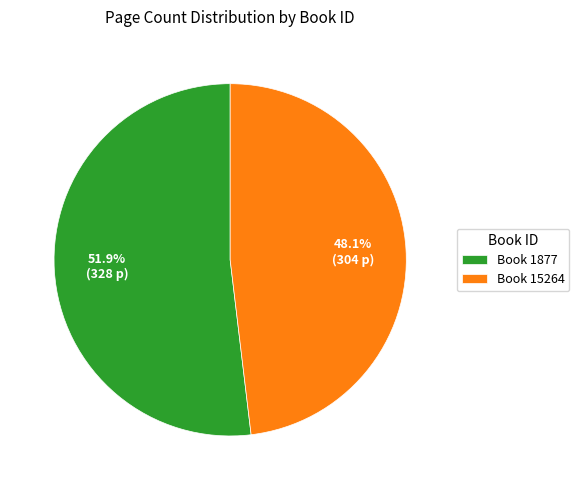

Does Book 15264 account for over 50% of the chart?

No